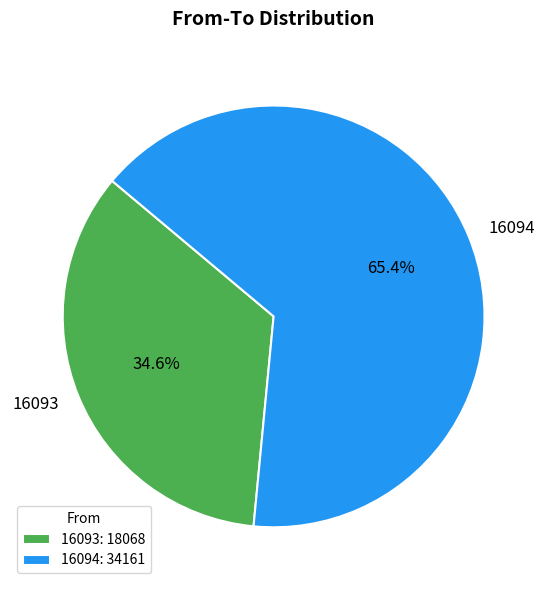

Is 16093 the majority of the pie?

No